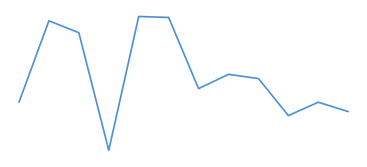

Reading right to left, transcribe all the data shown in this chart.

-0.2	-0.1	-0.2	0.2	0.3	0.1	1.0	1.0	-0.7	0.8	0.9	-0.1